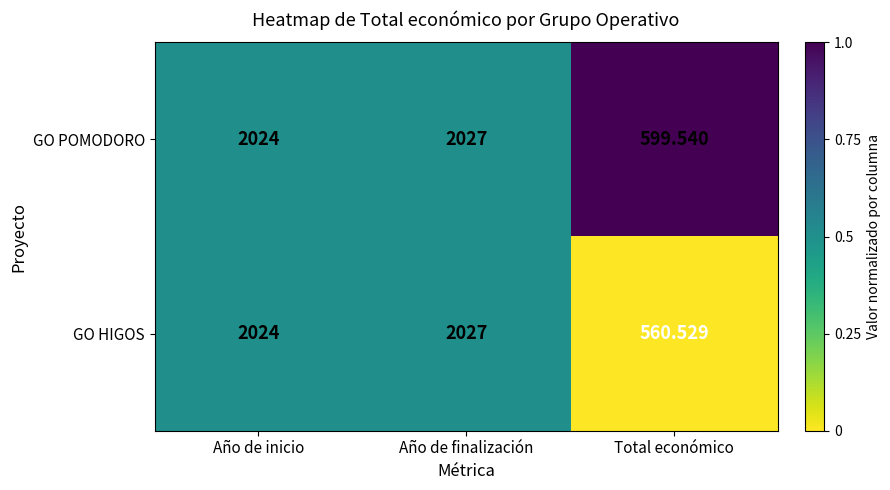

Count the number of categories in the chart.

3